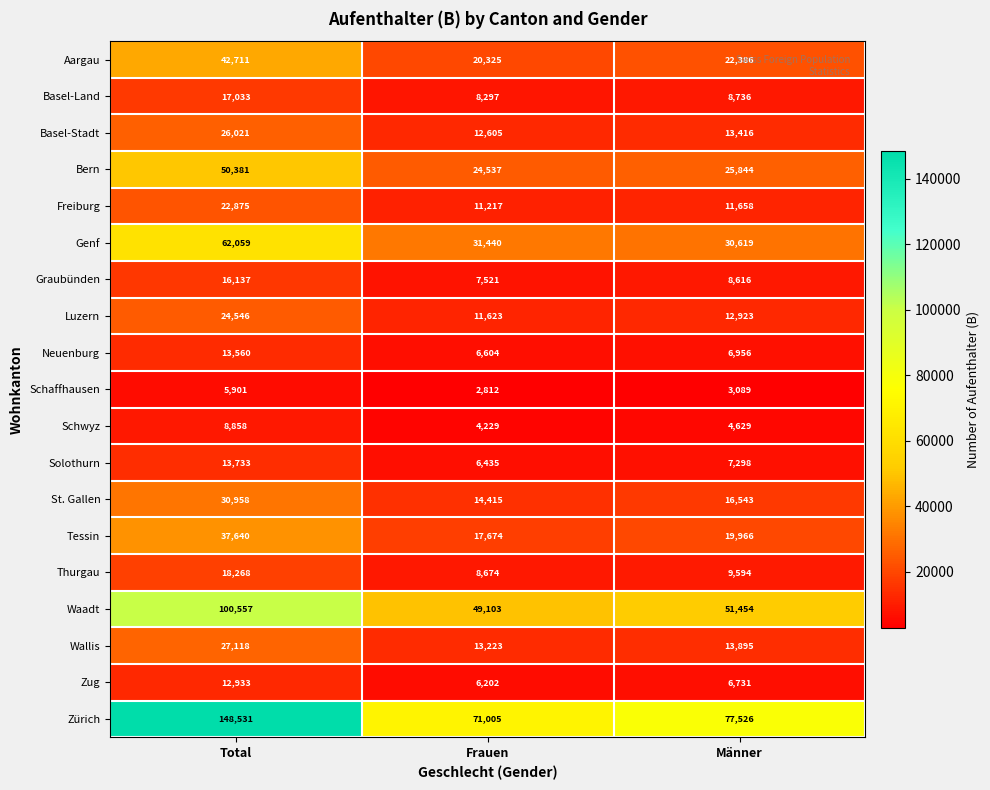

Which series has the largest total across all categories?

Zürich